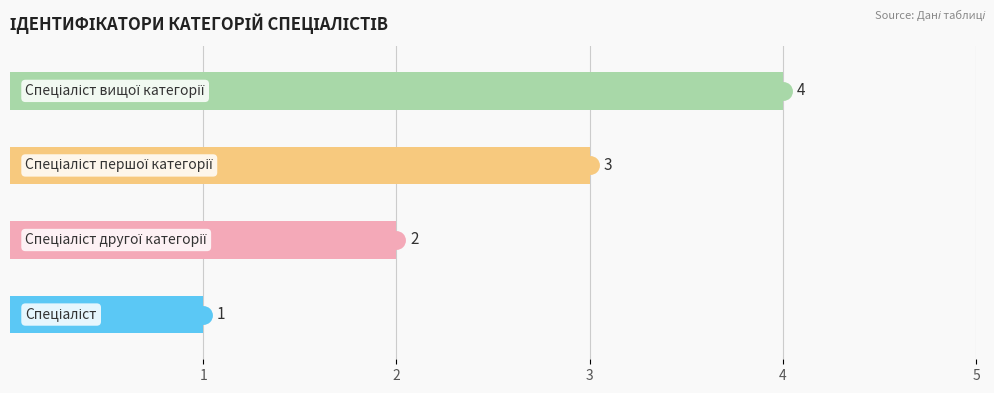

Between 1 and 4, which is larger?

4